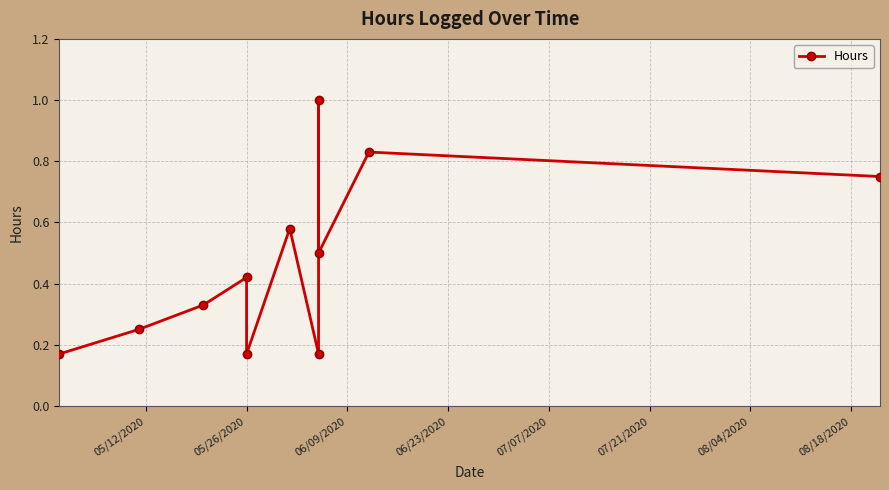

What is the minimum value shown in the chart?

0.2